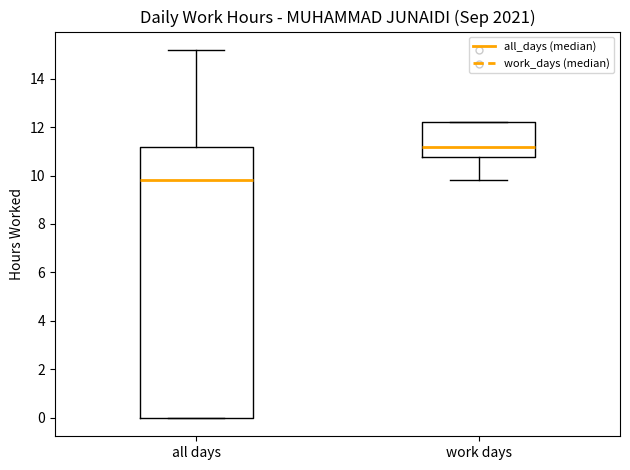

Where does the median line of the box for work days sit on the y-axis? The values are not printed on the chart, so give them approximately, as read against the axis.

11.2